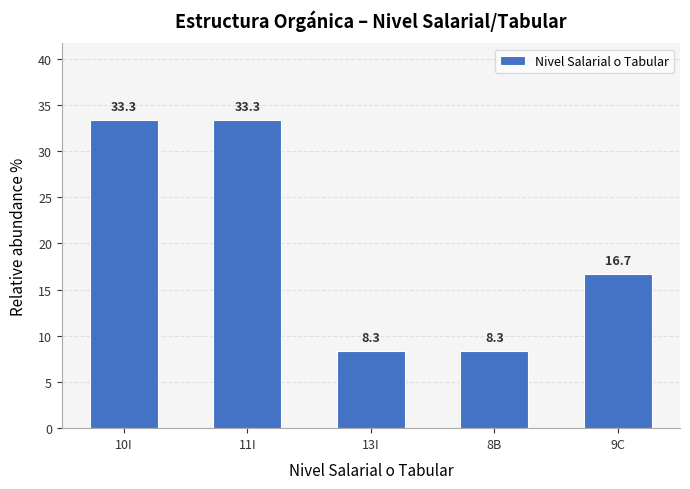

Reading left to right, list all the values displayed in this chart.

10I=33.3	11I=33.3	13I=8.3	8B=8.3	9C=16.7